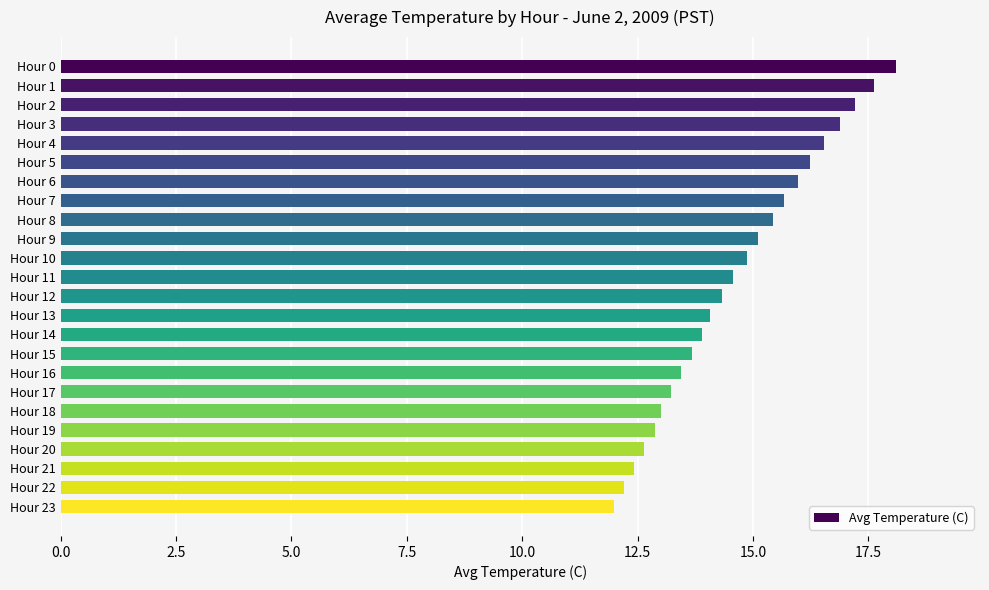

True or false: the data shows 19.4 at Hour 18.

False